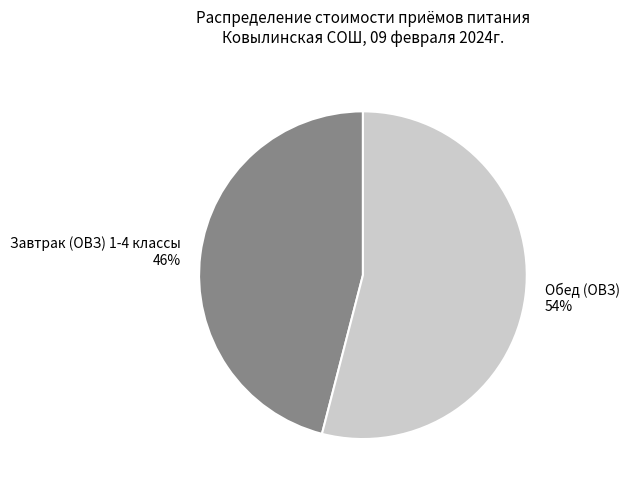

To the nearest percent, what is the average slice percentage?

50%